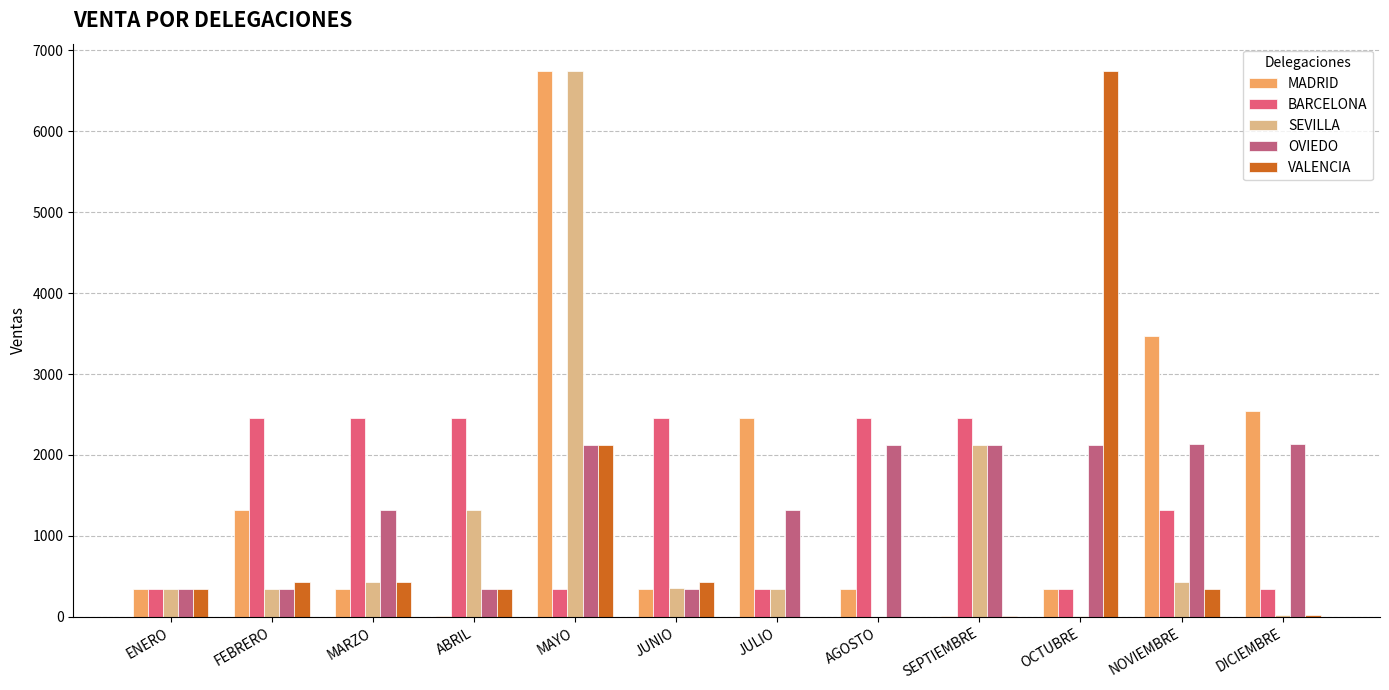

Does the chart contain stacked bars?

No